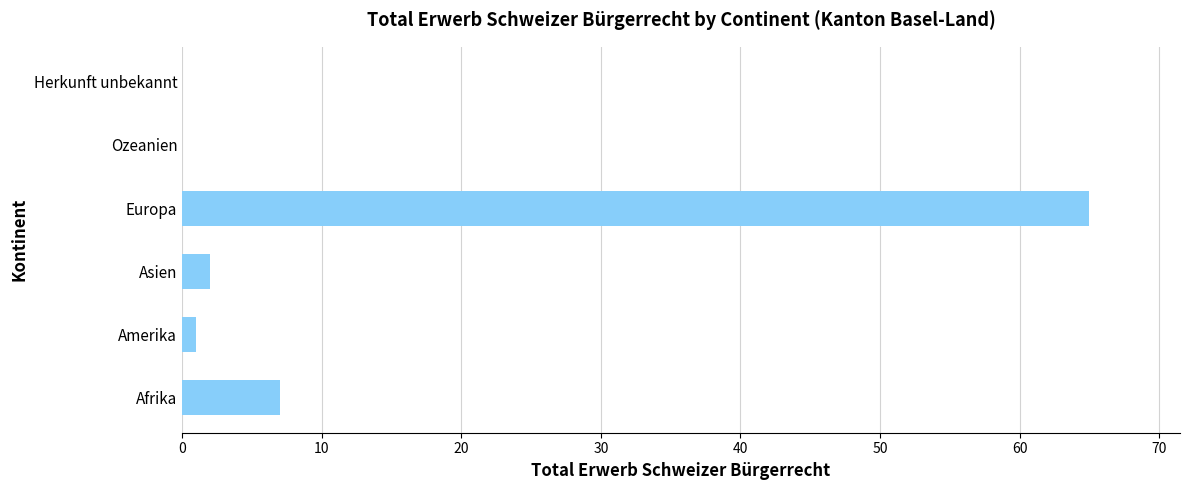

At which label is the value closest to 32?

Afrika